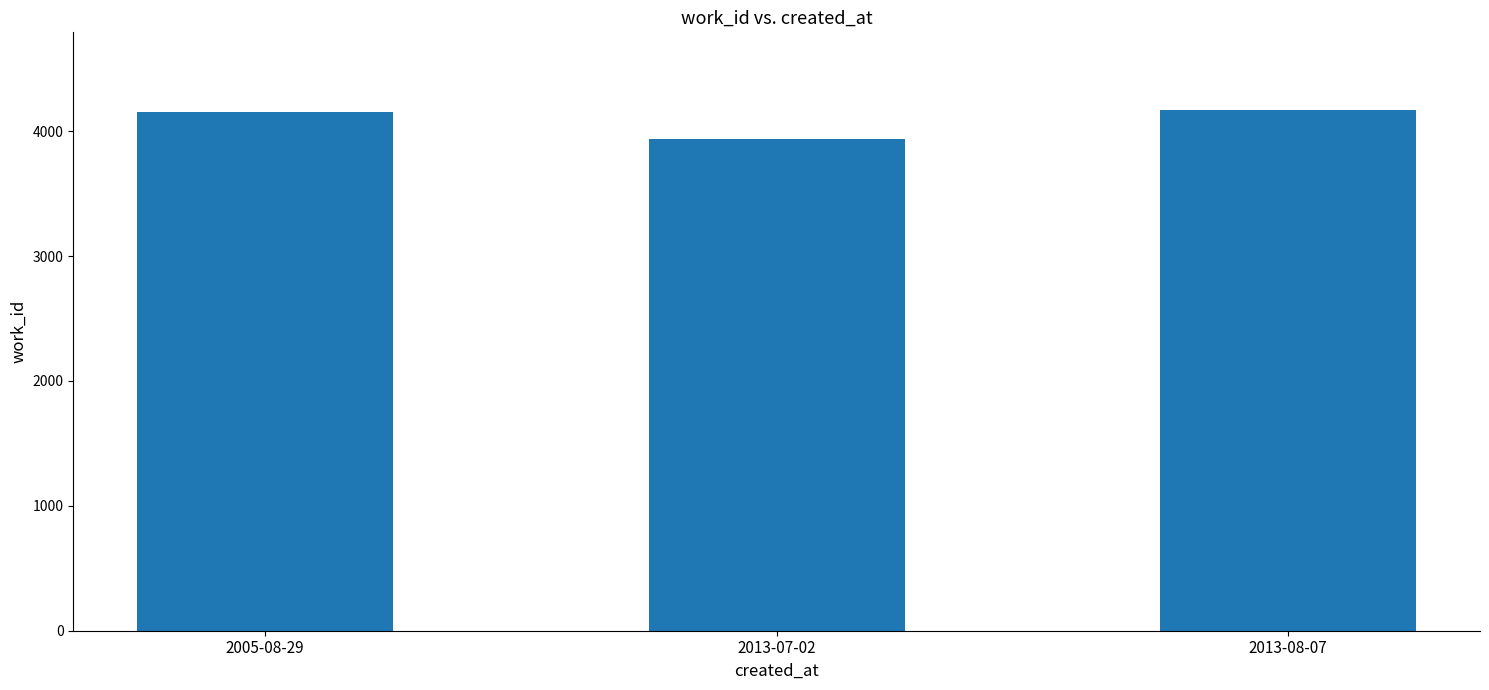

Which label corresponds to the smallest value in the chart?

2013-07-02